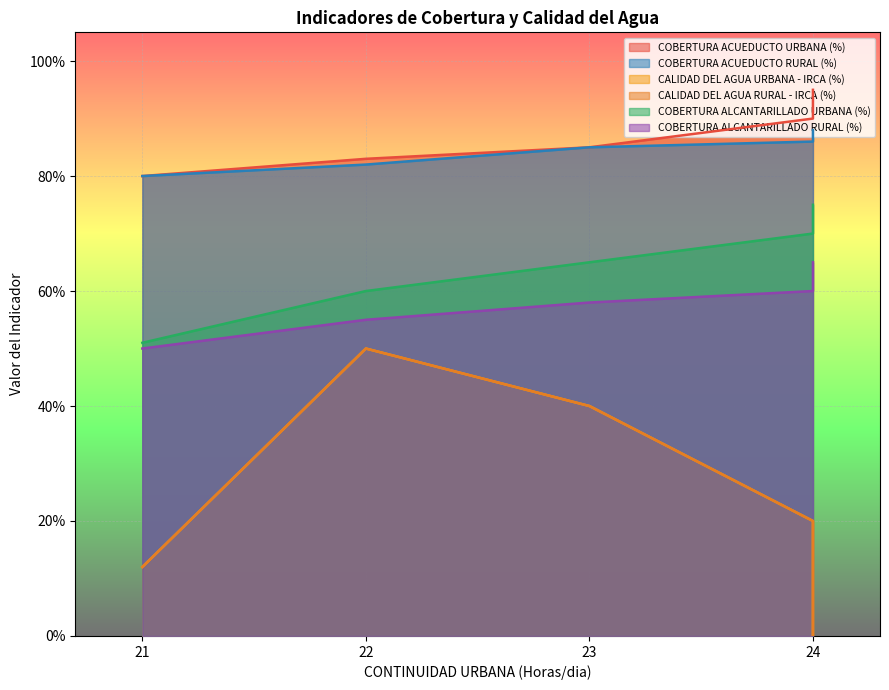

True or false: COBERTURA ACUEDUCTO URBANA (%) and CALIDAD DEL AGUA RURAL - IRCA (%) cross at least once.

False